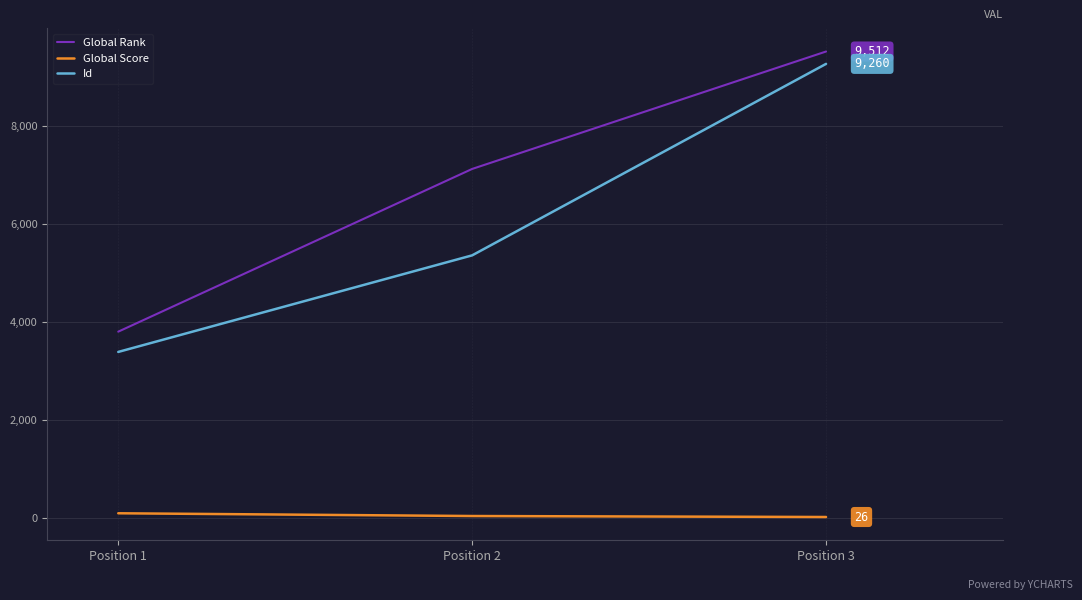

At how many categories does at least one series exceed 8415?

1